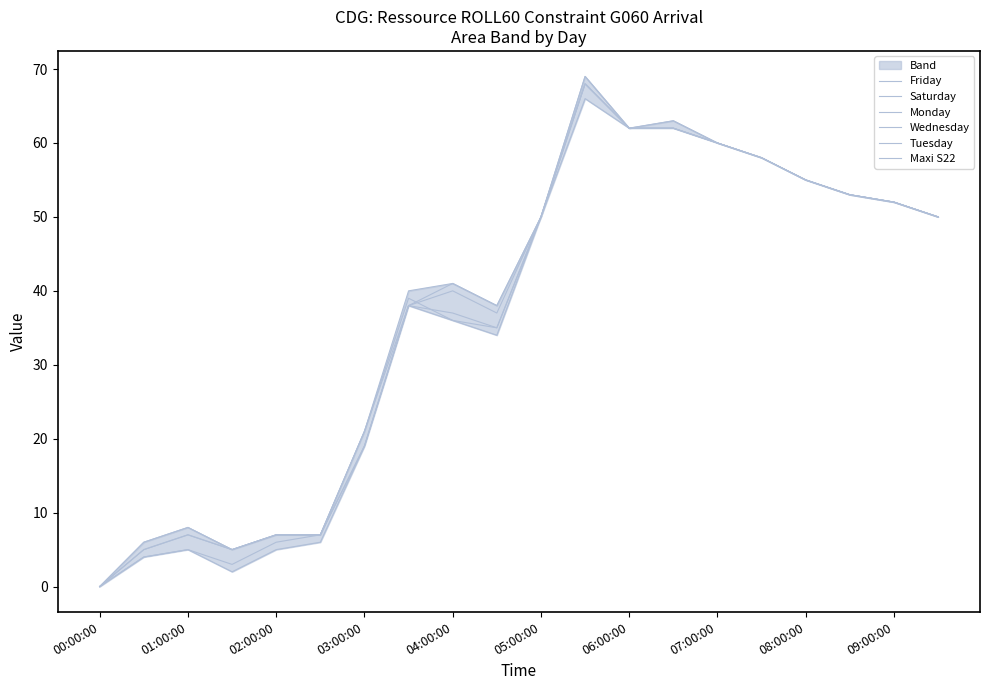

Count the number of data series in this chart.

6